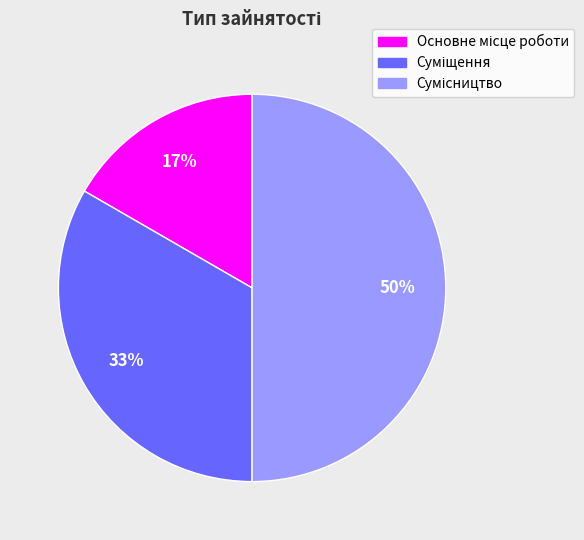

To the nearest percent, what is the average slice percentage?

33%